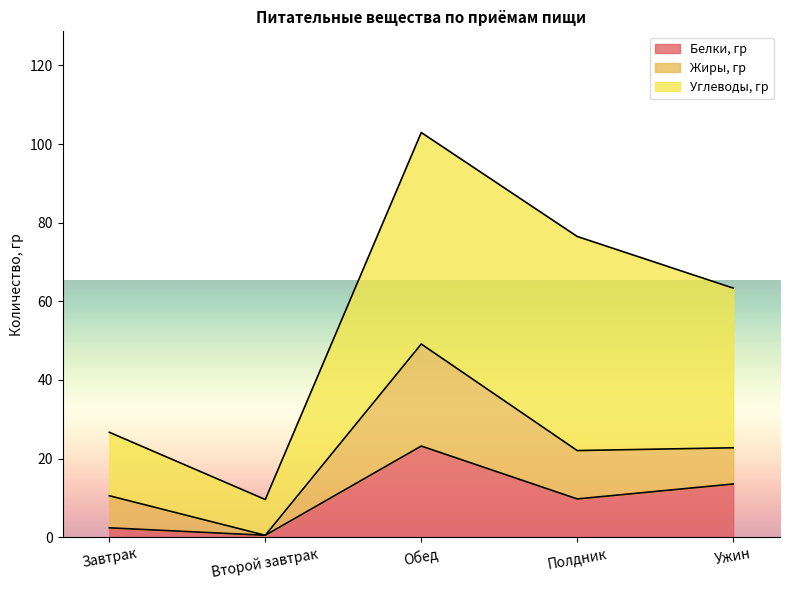

At which category is the sum across all series the highest?

Обед